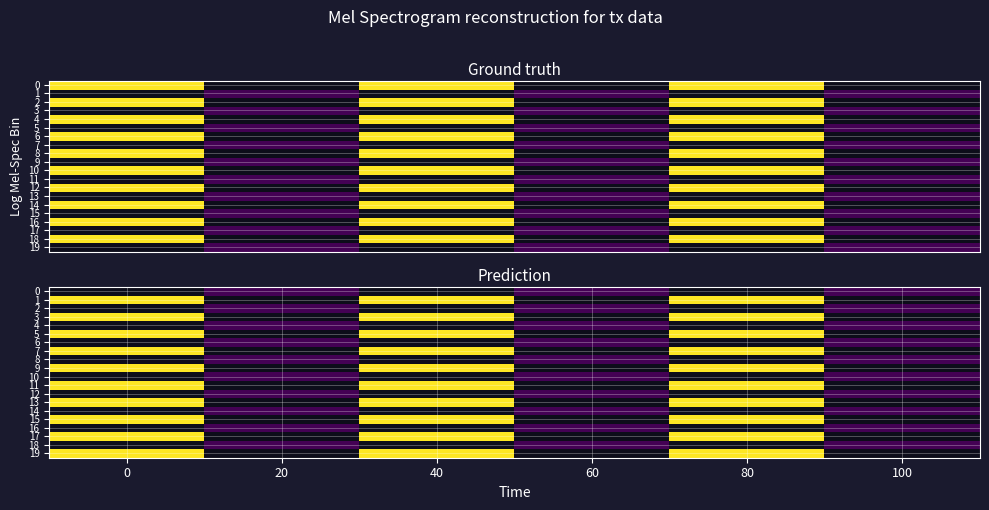

How many categories are shown in the chart?

6